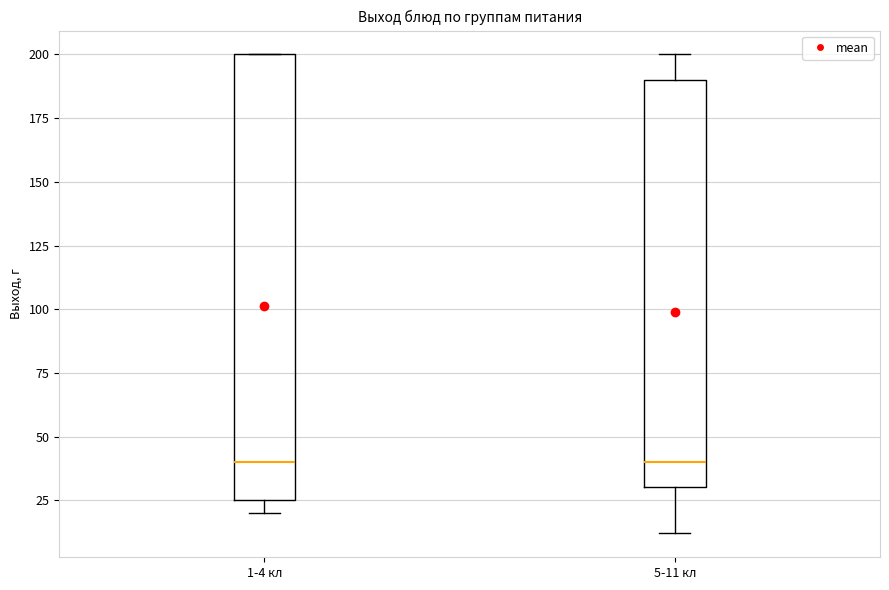

Which box is the tallest, from its lower edge to its upper edge?

1-4 кл